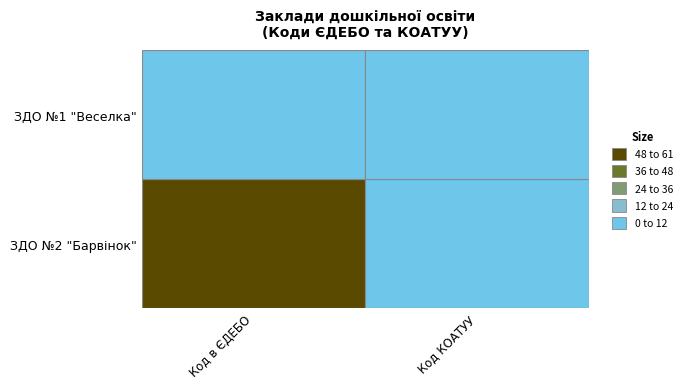

At 1, list the series in order from largest to smallest.

Заклад дошкільної освіти №2 "Барвінок", Заклад дошкільної освіти№1 "Веселка"